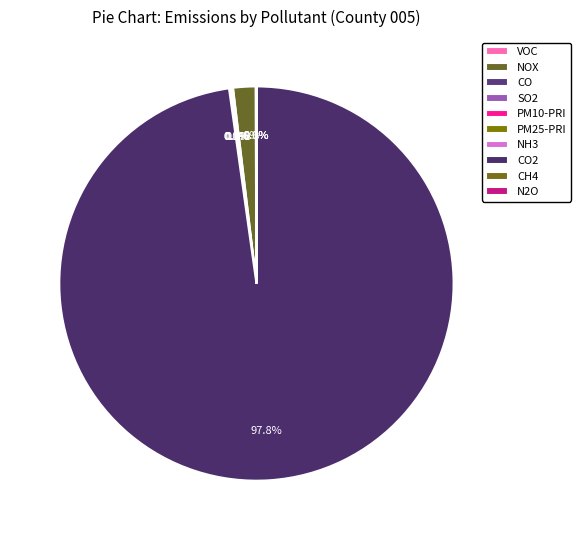

How many segments does this pie chart have?

10